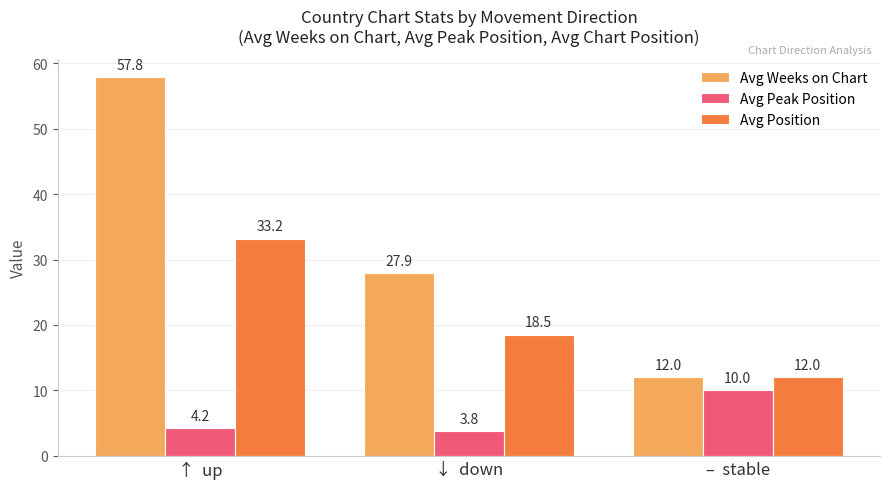

Is the value of Avg Position at –  stable greater than the value of Avg Weeks on Chart at ↑  up?

No